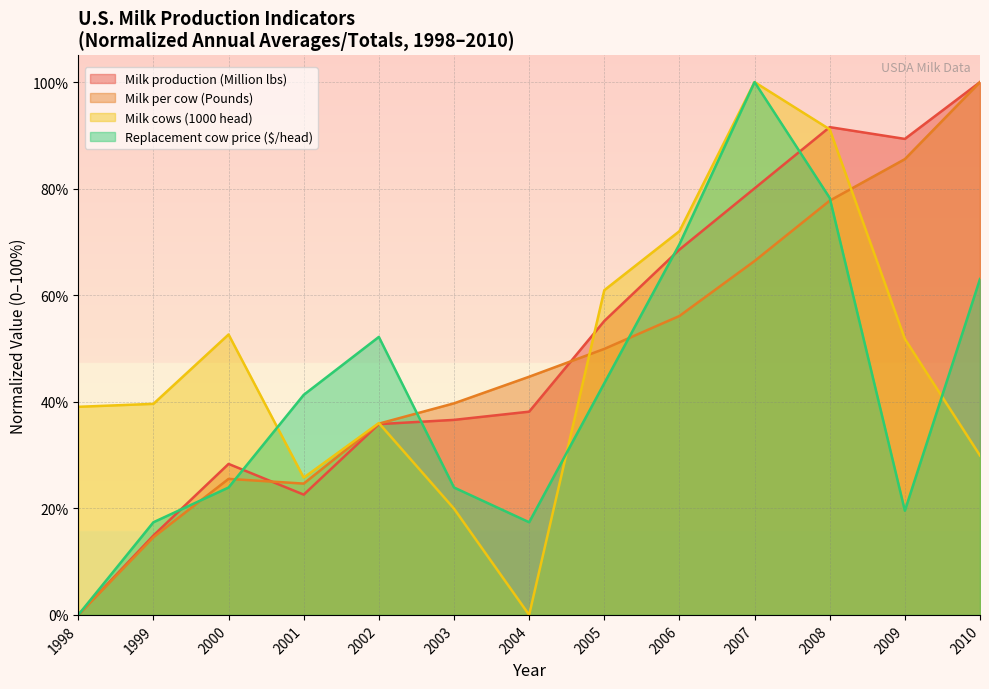

True or false: Milk cows (1000 head) and Milk per cow (Pounds) cross at least once.

True